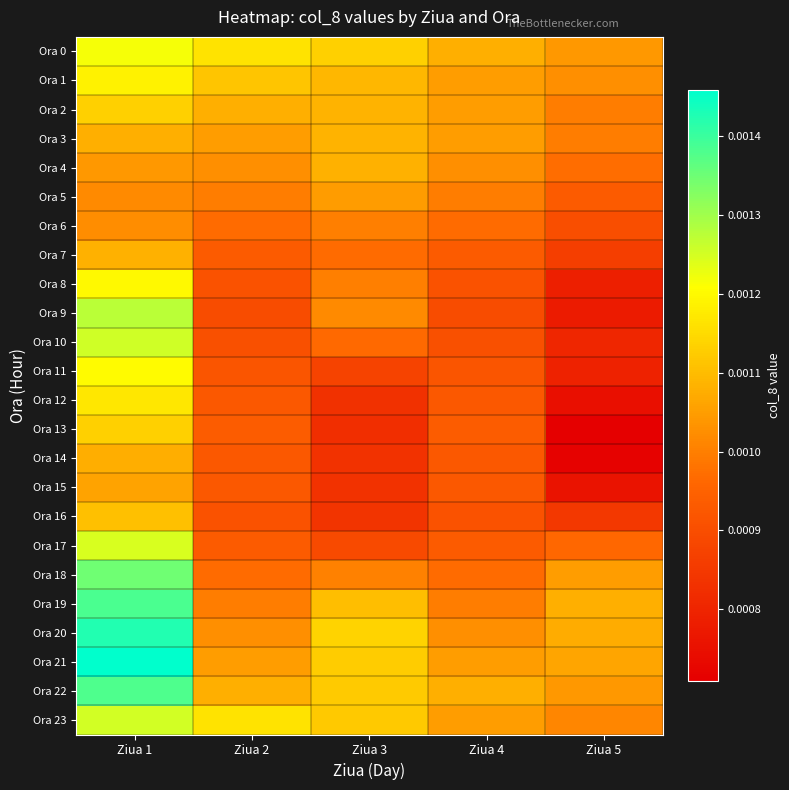

Reading left to right, transcribe all the data shown in this chart.

Ora 0: Ziua 1=0.0	Ziua 2=0.0	Ziua 3=0.0	Ziua 4=0.0	Ziua 5=0.0
Ora 1: Ziua 1=0.0	Ziua 2=0.0	Ziua 3=0.0	Ziua 4=0.0	Ziua 5=0.0
Ora 2: Ziua 1=0.0	Ziua 2=0.0	Ziua 3=0.0	Ziua 4=0.0	Ziua 5=0.0
Ora 3: Ziua 1=0.0	Ziua 2=0.0	Ziua 3=0.0	Ziua 4=0.0	Ziua 5=0.0
Ora 4: Ziua 1=0.0	Ziua 2=0.0	Ziua 3=0.0	Ziua 4=0.0	Ziua 5=0.0
Ora 5: Ziua 1=0.0	Ziua 2=0.0	Ziua 3=0.0	Ziua 4=0.0	Ziua 5=0.0
Ora 6: Ziua 1=0.0	Ziua 2=0.0	Ziua 3=0.0	Ziua 4=0.0	Ziua 5=0.0
Ora 7: Ziua 1=0.0	Ziua 2=0.0	Ziua 3=0.0	Ziua 4=0.0	Ziua 5=0.0
Ora 8: Ziua 1=0.0	Ziua 2=0.0	Ziua 3=0.0	Ziua 4=0.0	Ziua 5=0.0
Ora 9: Ziua 1=0.0	Ziua 2=0.0	Ziua 3=0.0	Ziua 4=0.0	Ziua 5=0.0
Ora 10: Ziua 1=0.0	Ziua 2=0.0	Ziua 3=0.0	Ziua 4=0.0	Ziua 5=0.0
Ora 11: Ziua 1=0.0	Ziua 2=0.0	Ziua 3=0.0	Ziua 4=0.0	Ziua 5=0.0
Ora 12: Ziua 1=0.0	Ziua 2=0.0	Ziua 3=0.0	Ziua 4=0.0	Ziua 5=0.0
Ora 13: Ziua 1=0.0	Ziua 2=0.0	Ziua 3=0.0	Ziua 4=0.0	Ziua 5=0.0
Ora 14: Ziua 1=0.0	Ziua 2=0.0	Ziua 3=0.0	Ziua 4=0.0	Ziua 5=0.0
Ora 15: Ziua 1=0.0	Ziua 2=0.0	Ziua 3=0.0	Ziua 4=0.0	Ziua 5=0.0
Ora 16: Ziua 1=0.0	Ziua 2=0.0	Ziua 3=0.0	Ziua 4=0.0	Ziua 5=0.0
Ora 17: Ziua 1=0.0	Ziua 2=0.0	Ziua 3=0.0	Ziua 4=0.0	Ziua 5=0.0
Ora 18: Ziua 1=0.0	Ziua 2=0.0	Ziua 3=0.0	Ziua 4=0.0	Ziua 5=0.0
Ora 19: Ziua 1=0.0	Ziua 2=0.0	Ziua 3=0.0	Ziua 4=0.0	Ziua 5=0.0
Ora 20: Ziua 1=0.0	Ziua 2=0.0	Ziua 3=0.0	Ziua 4=0.0	Ziua 5=0.0
Ora 21: Ziua 1=0.0	Ziua 2=0.0	Ziua 3=0.0	Ziua 4=0.0	Ziua 5=0.0
Ora 22: Ziua 1=0.0	Ziua 2=0.0	Ziua 3=0.0	Ziua 4=0.0	Ziua 5=0.0
Ora 23: Ziua 1=0.0	Ziua 2=0.0	Ziua 3=0.0	Ziua 4=0.0	Ziua 5=0.0